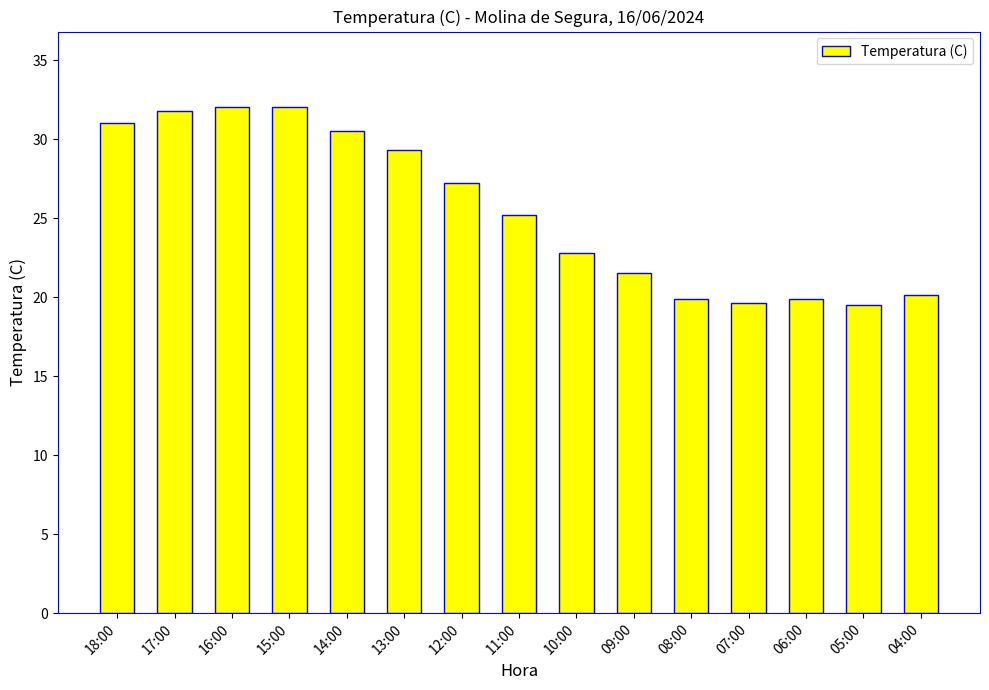

Read the value at 08:00.

19.9